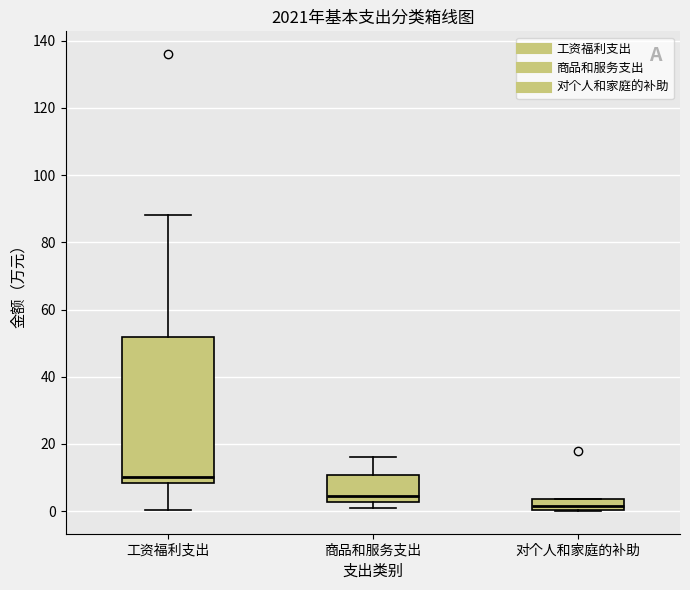

Reading left to right, transcribe this box plot: for each box, give where its median line is, the range the box spans, and where its two whiskers end, as read against the y-axis. The values are not printed on the chart, so give them approximately, as read against the axis.

工资福利支出: median 10, box 8 to 52, whiskers 0 to 88
商品和服务支出: median 4, box 2 to 10, whiskers 2 (just below the box's lower edge) to 16
对个人和家庭的补助: median 2, box 0 to 4, whiskers 0 to 4